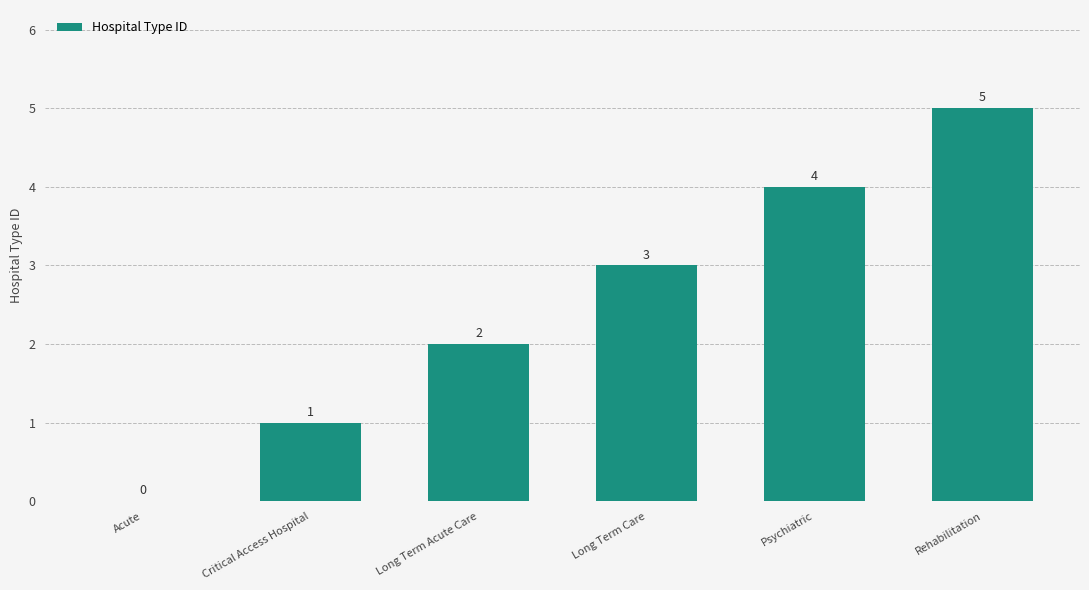

What is the sum of the values at Acute and Critical Access Hospital?

1